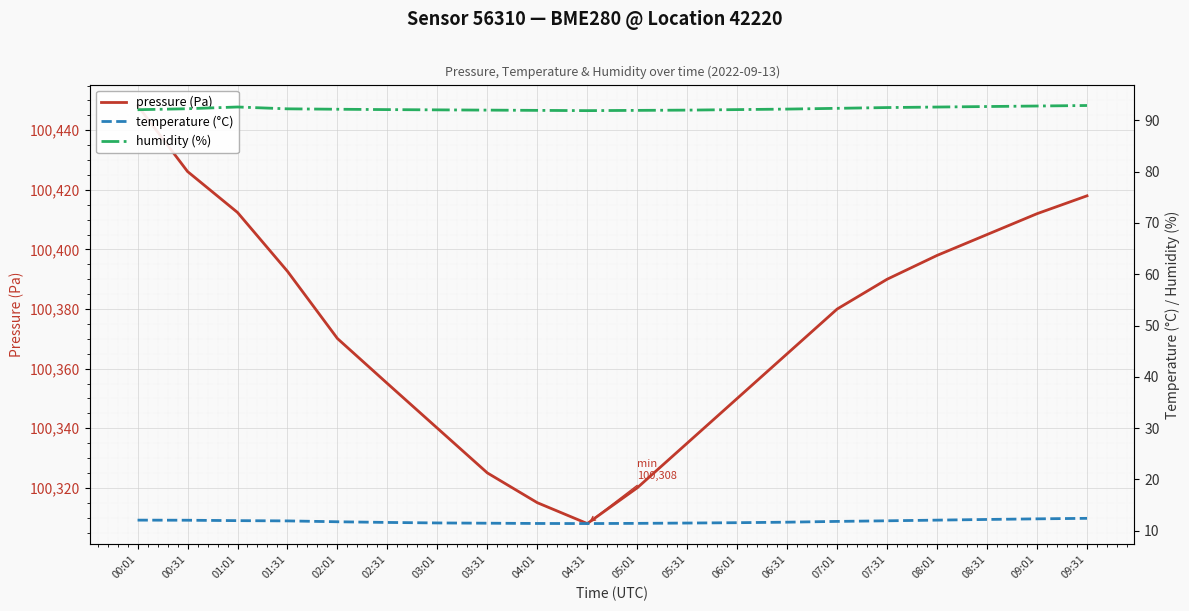

What is the total value across all series at 08:31?

100509.9